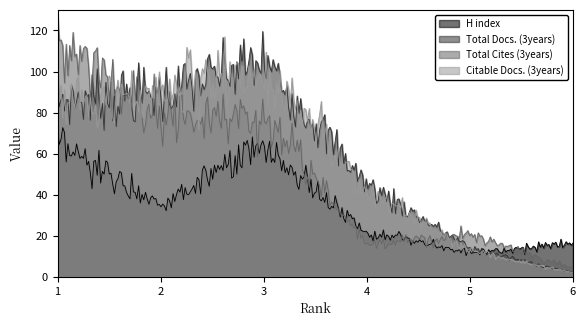

Read the Total Cites (3years) value at 5, to the nearest 10.

20